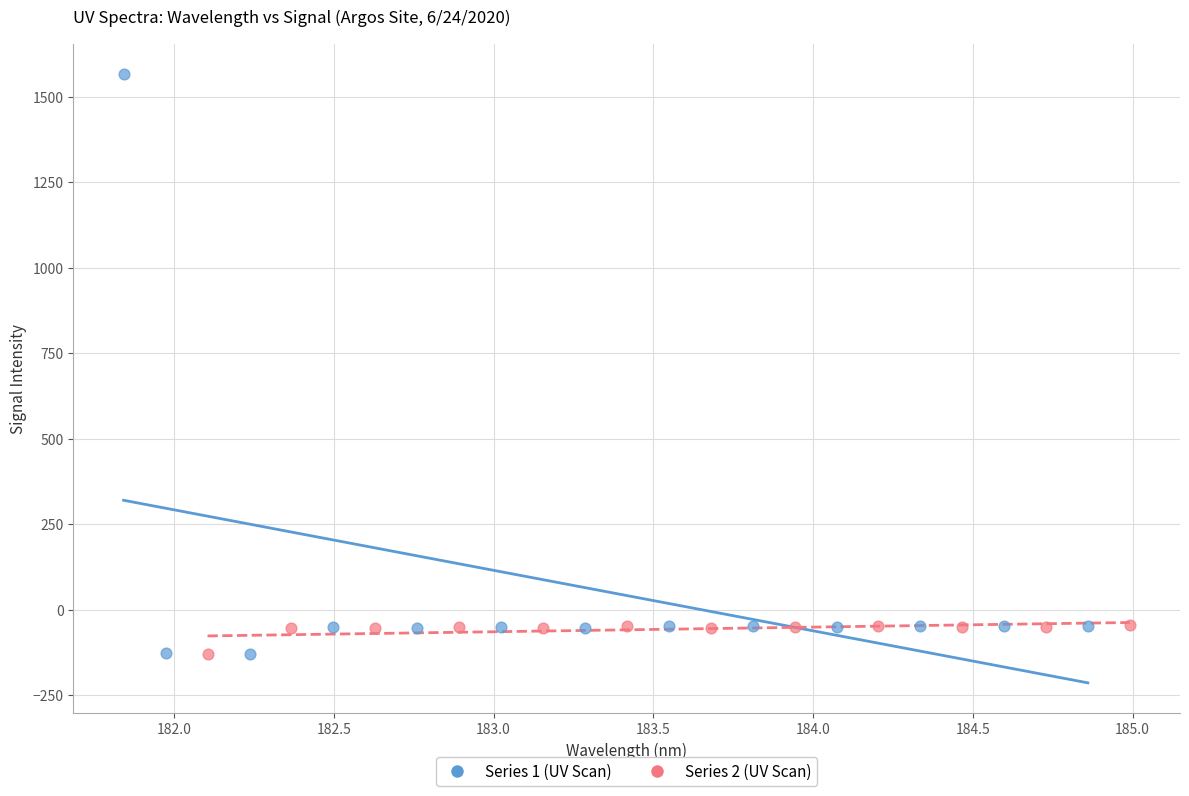

Which series reaches the maximum Y coordinate?

Series 1 (UV Scan)